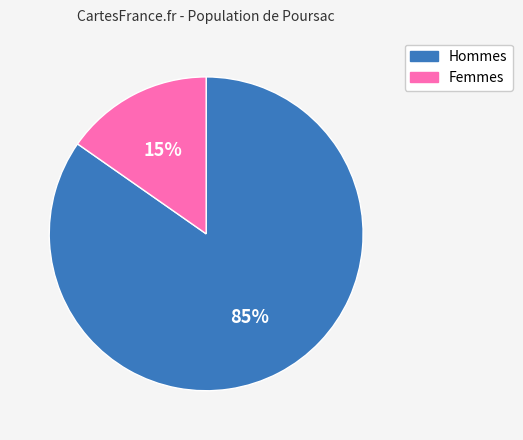

Is there any slice that represents more than half of the pie?

Yes